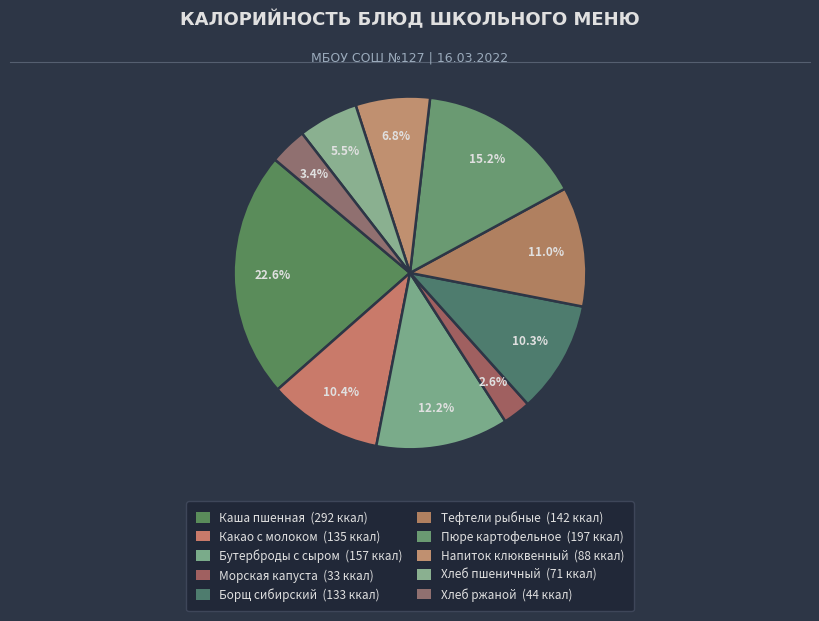

Which slice is the smallest?

морская капуста